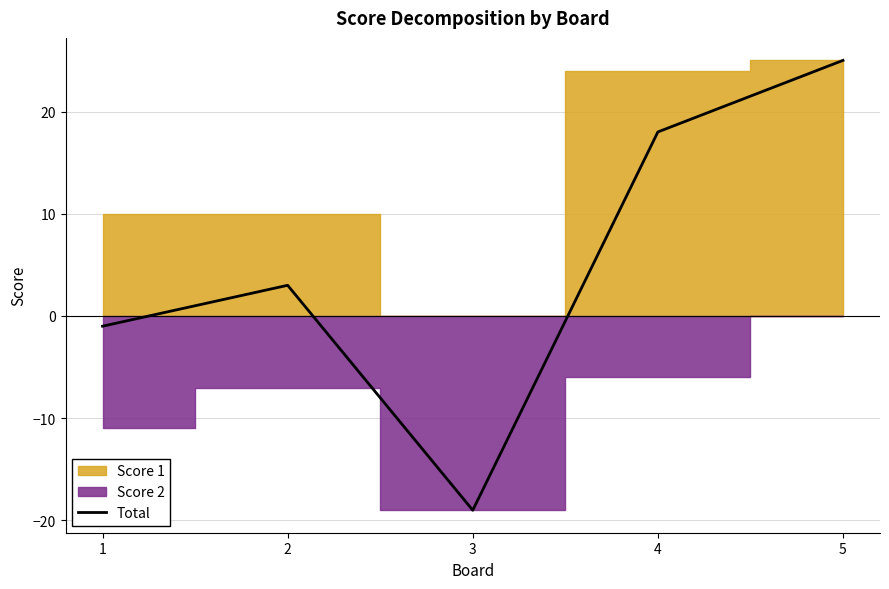

Does the chart display data point markers on the line(s)?

No